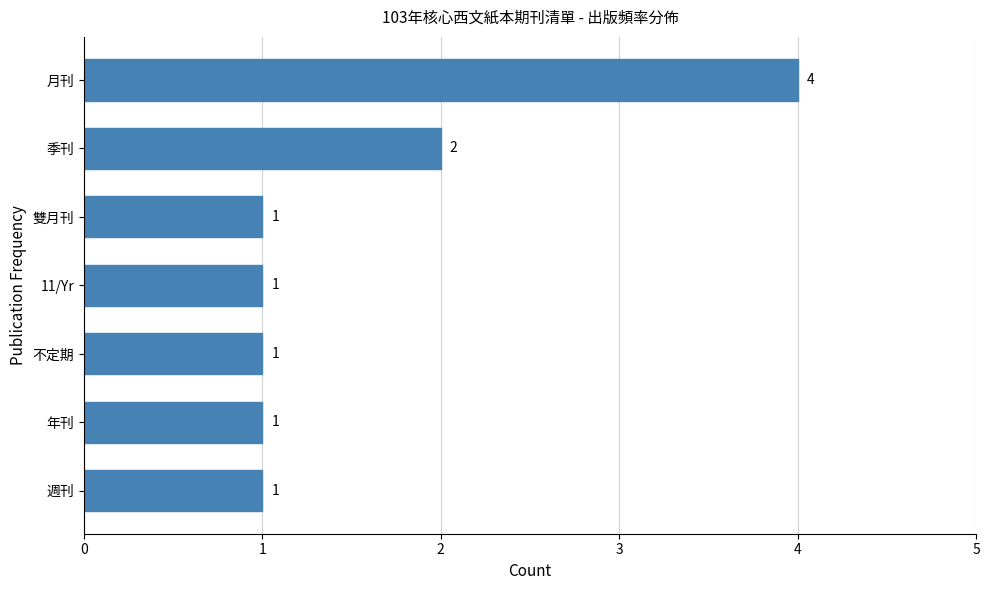

Reading bottom to top, list all the values displayed in this chart.

1	1	1	1	1	2	4